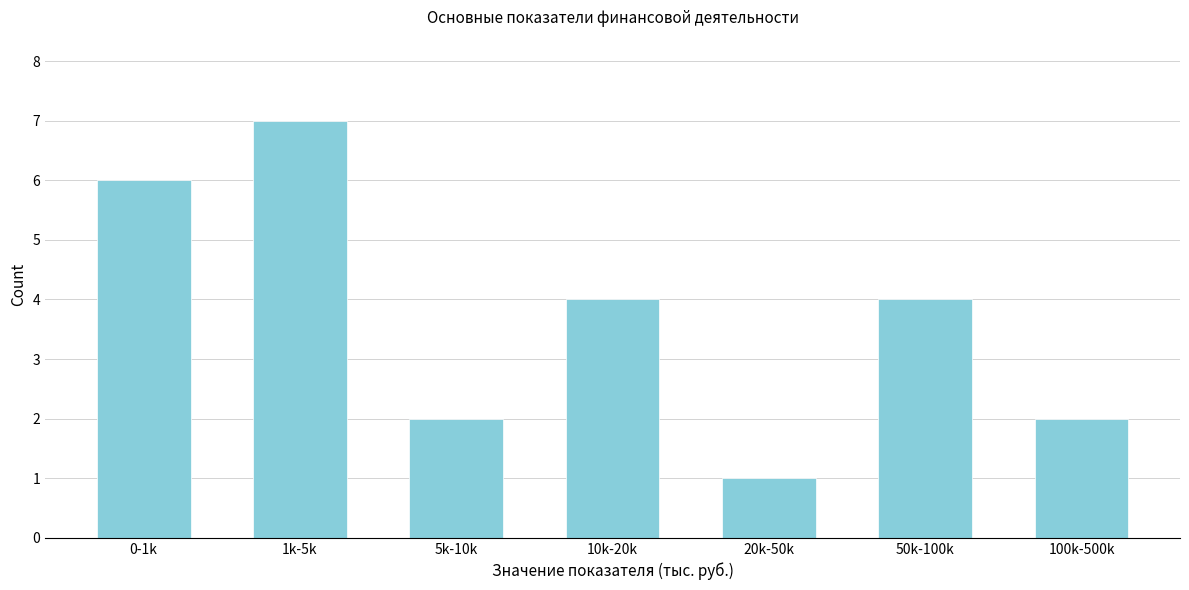

Reading left to right, list all the values displayed in this chart.

6	7	2	4	1	4	2